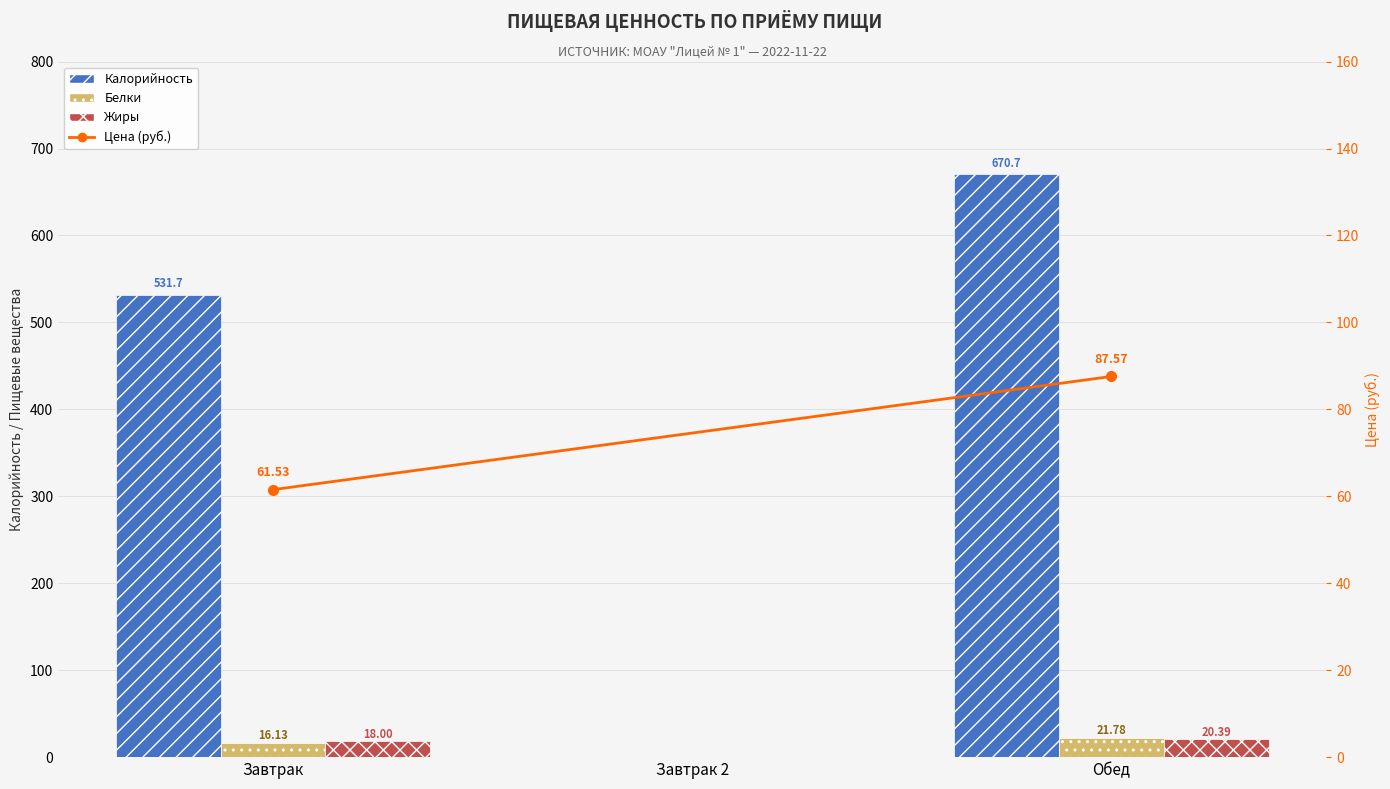

What is the average value of the Калорийность series?

400.8